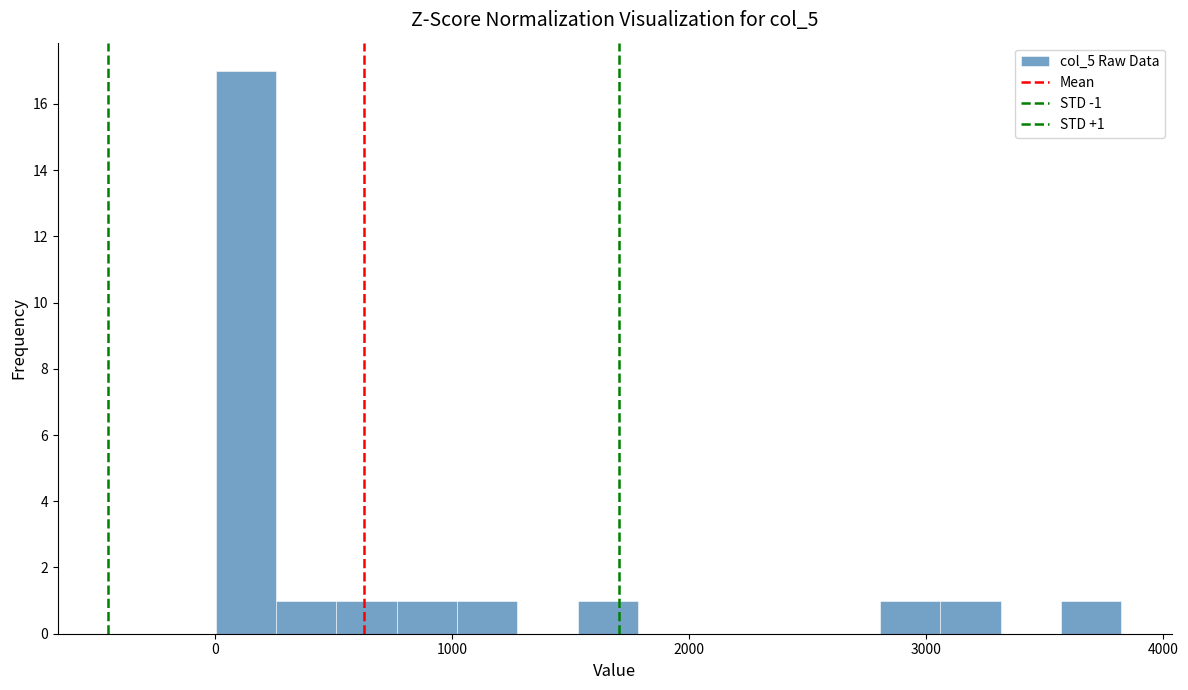

Around what value on the x-axis is the tallest bar? Give the approximate position of its centre, as read against the axis.

100